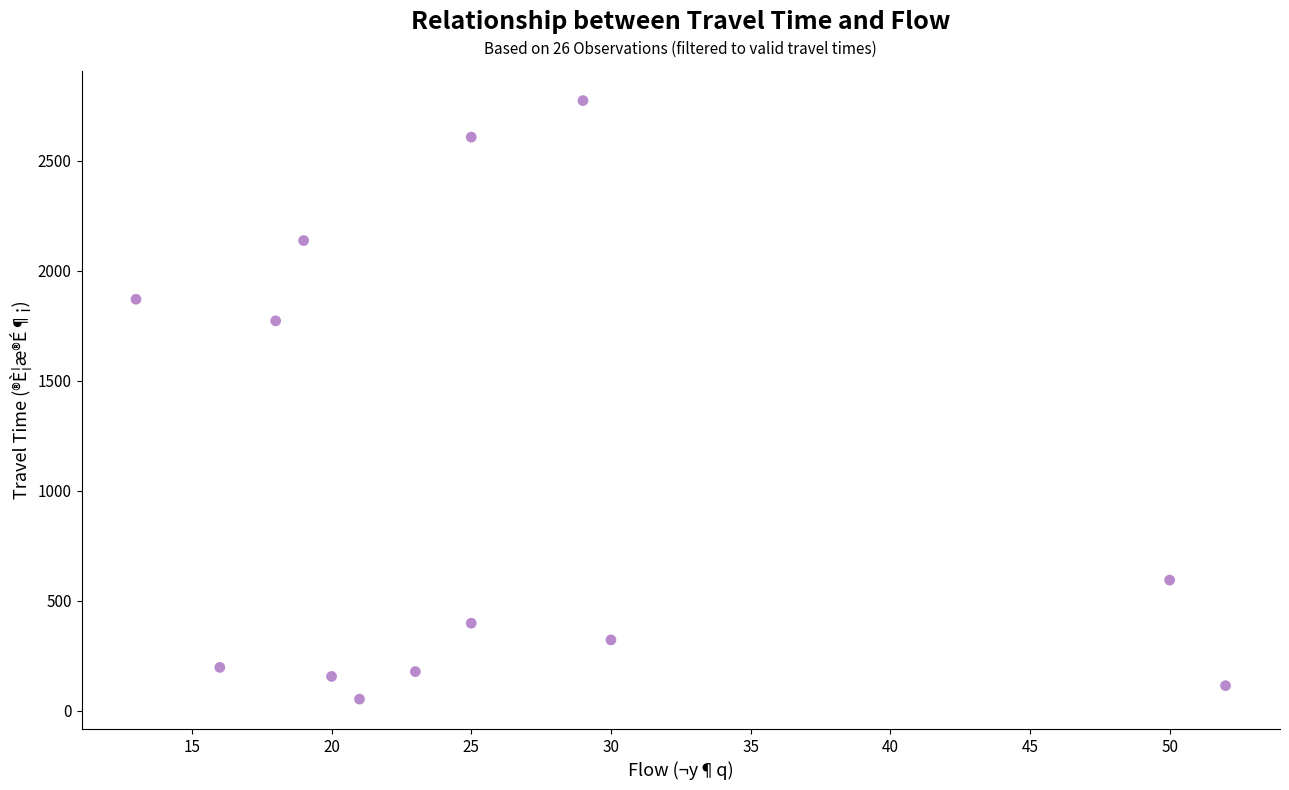

What Y value in the scatter plot is closest to 1413?

1772